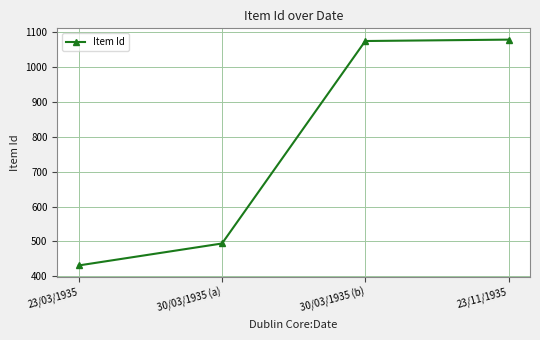

What is the approximate value at 30/03/1935 (a), to the nearest 10?

490